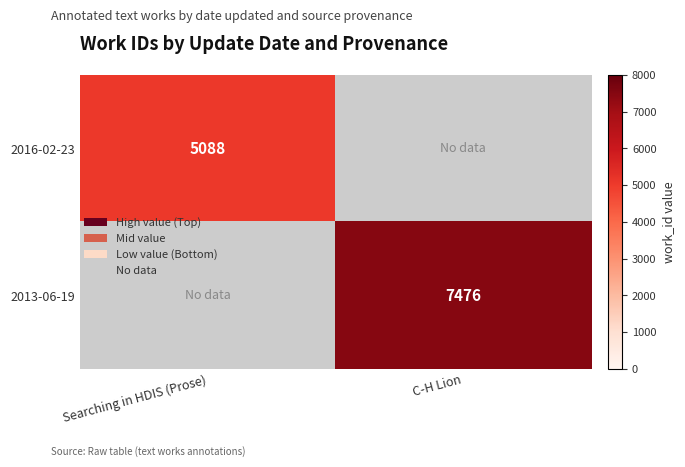

How many series are shown in this chart?

2